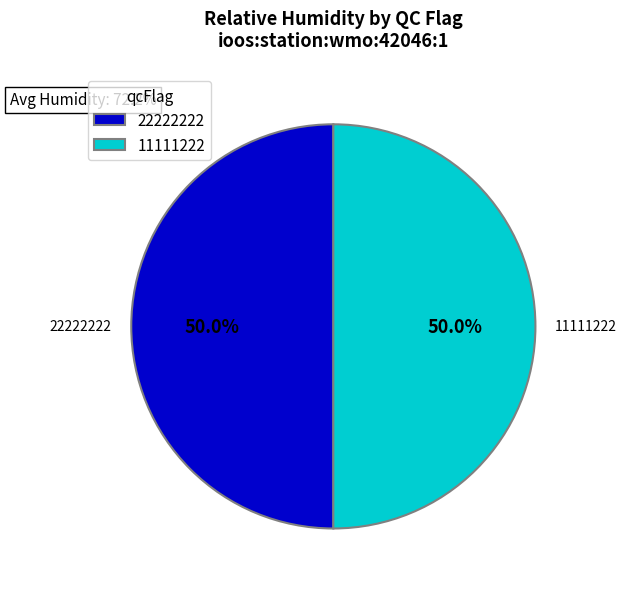

Approximately how many times larger is the value at 22222222 compared to 11111222?

1.0